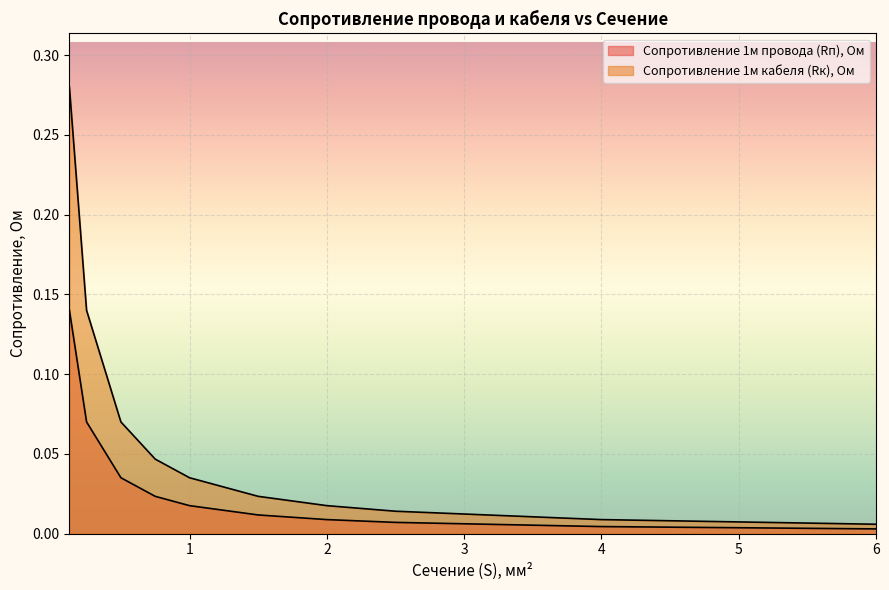

How many data points does each series have?

10